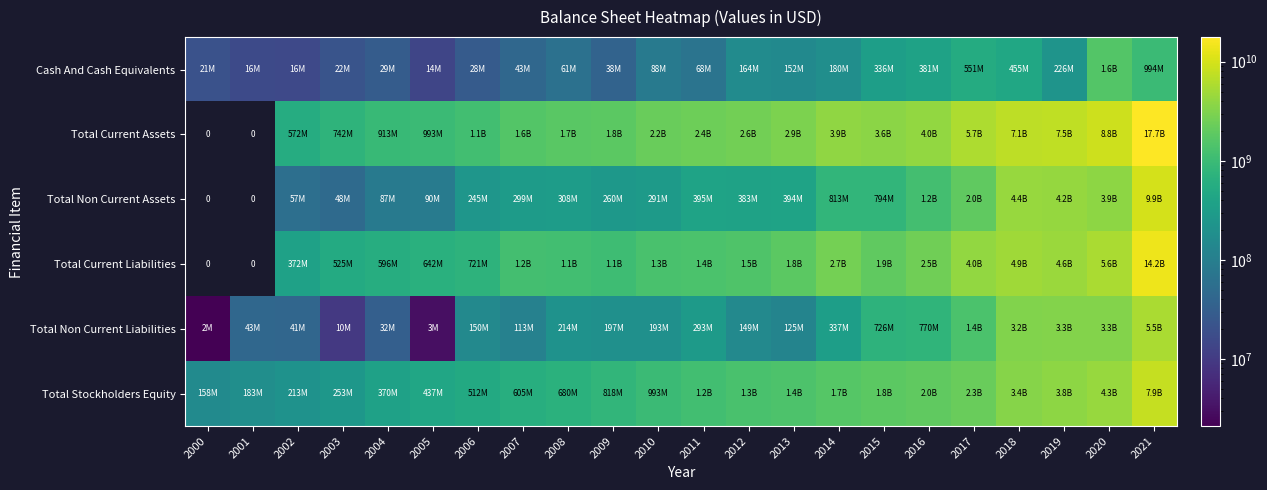

What is the difference between the Total Current Liabilities values at 2018 and 2007?

3725922000.0